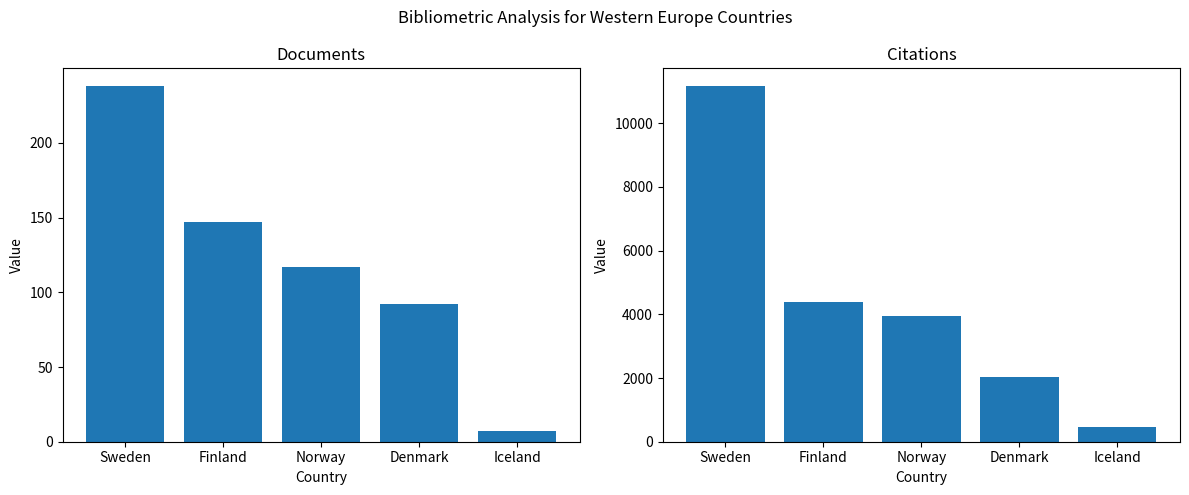

What is the value of the Citations bar at the 1st from the left?

11167